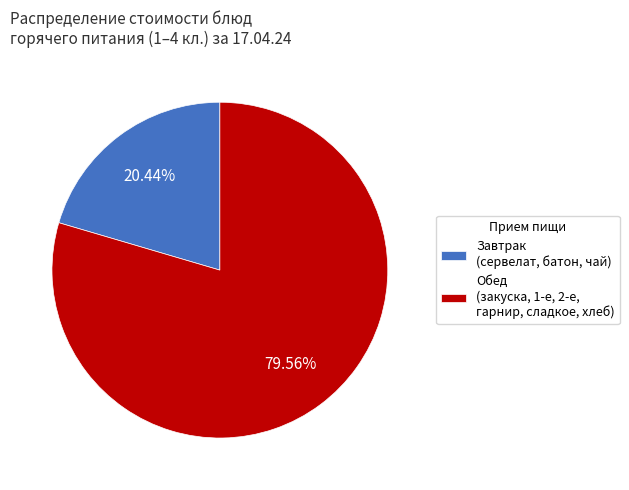

Rank the categories by value from highest to lowest.

Обед (закуска, 1-е, 2-е, гарнир, сладкое, хлеб), Завтрак (сервелат, батон, чай)